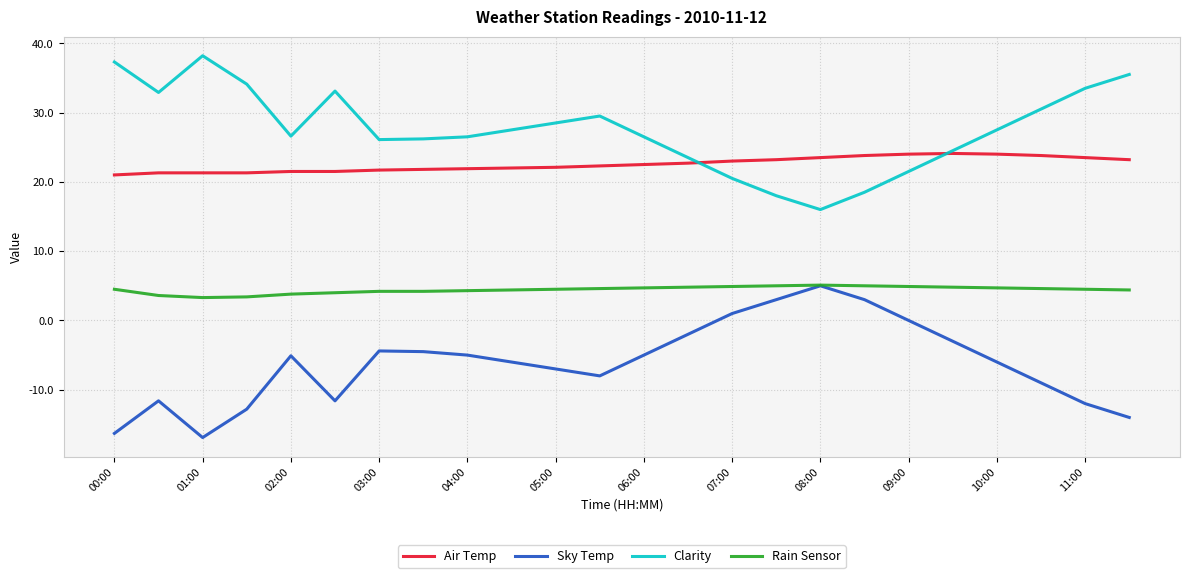

True or false: Rain Sensor and Air Temp cross at least once.

False